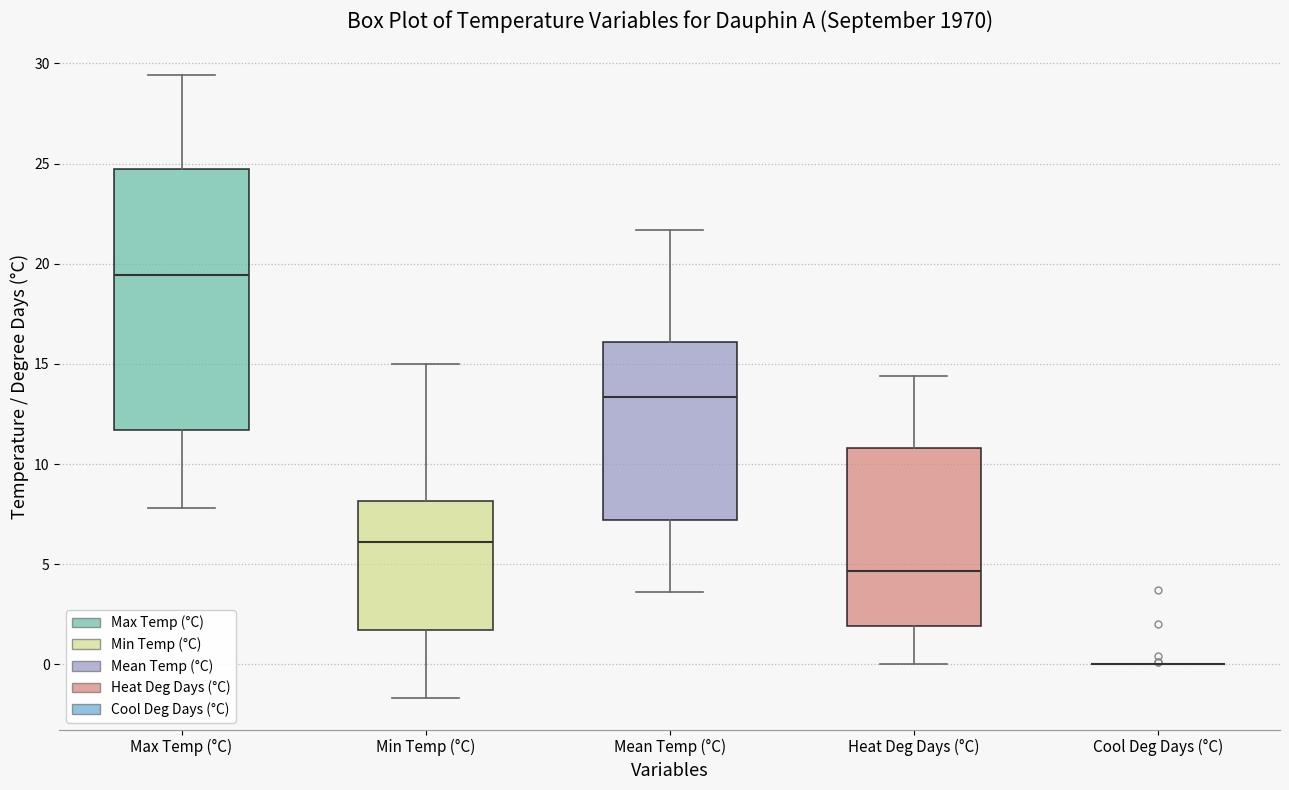

Which box is the tallest, from its lower edge to its upper edge?

Max Temp (°C)